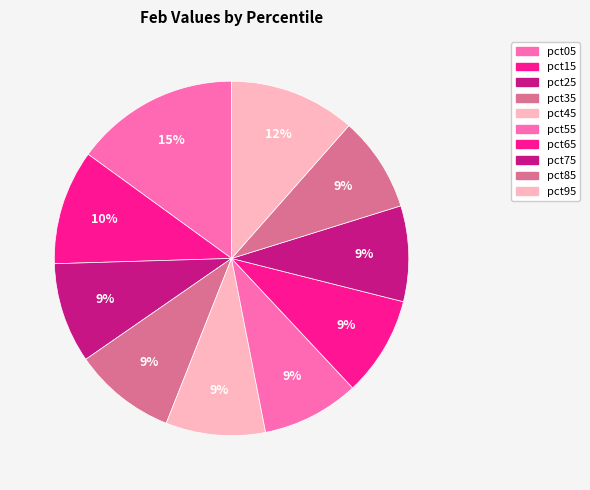

To the nearest percent, what is the difference between the largest and smallest slice percentages?

6%